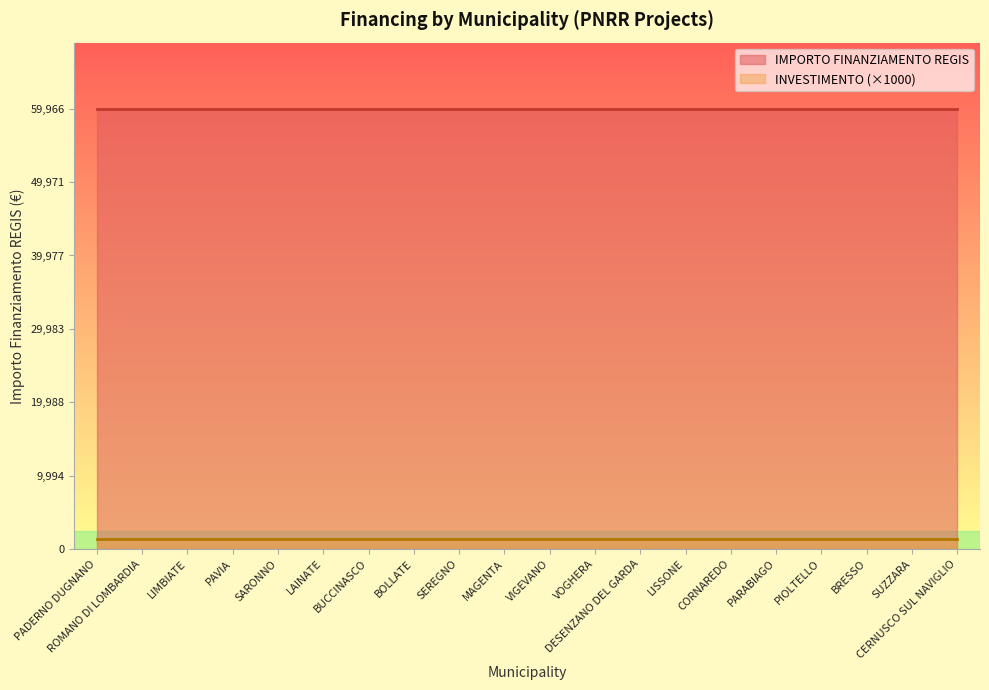

True or false: IMPORTO FINANZIAMENTO REGIS and INVESTIMENTO cross at least once.

False